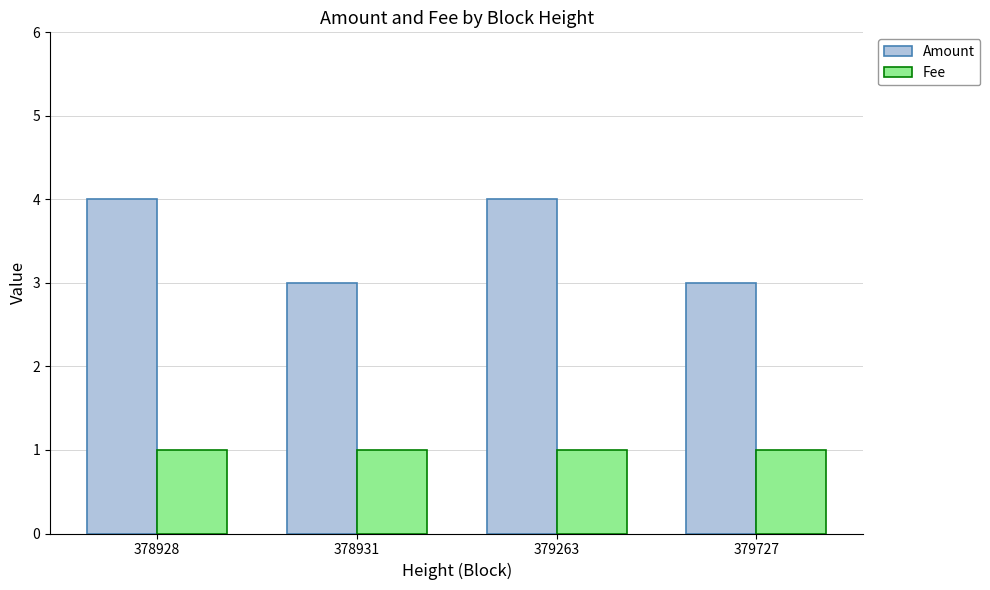

Between 378928 and 378931, which series saw the biggest shift?

Amount